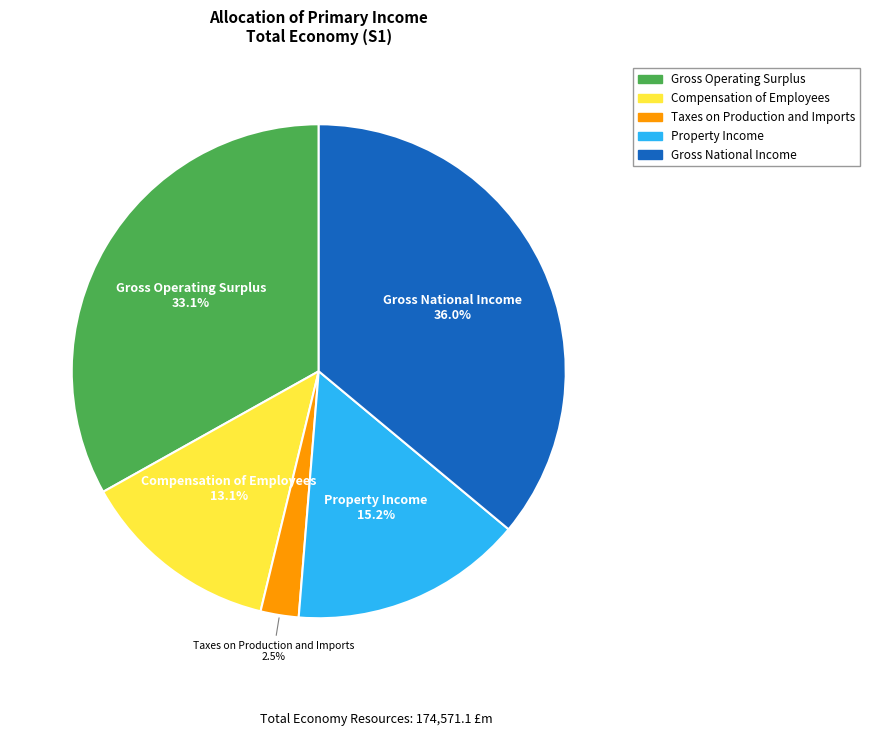

Does any single category account for the majority?

No